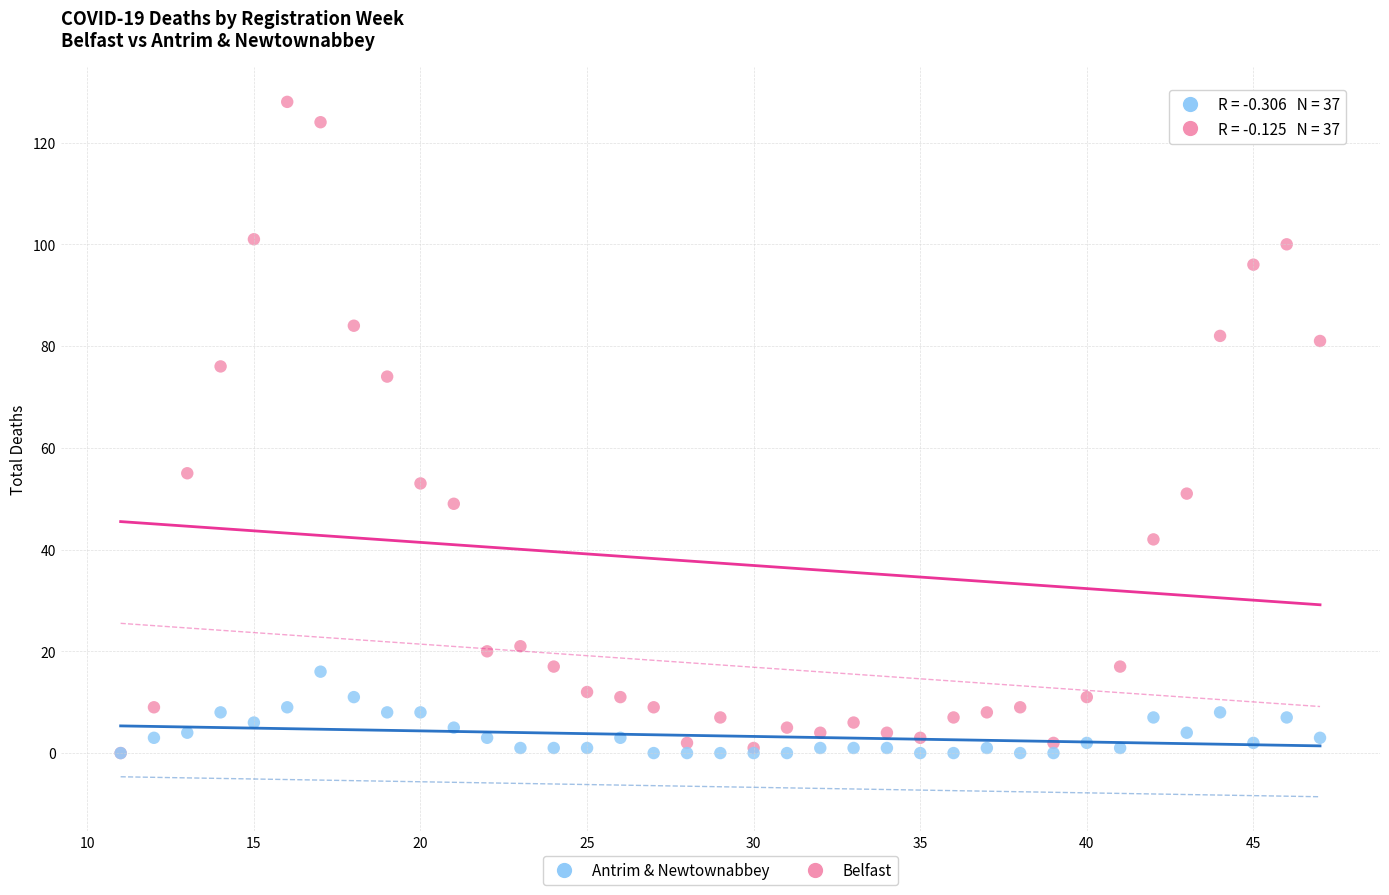

What are all the series names shown in the legend?

Antrim & Newtownabbey, Belfast